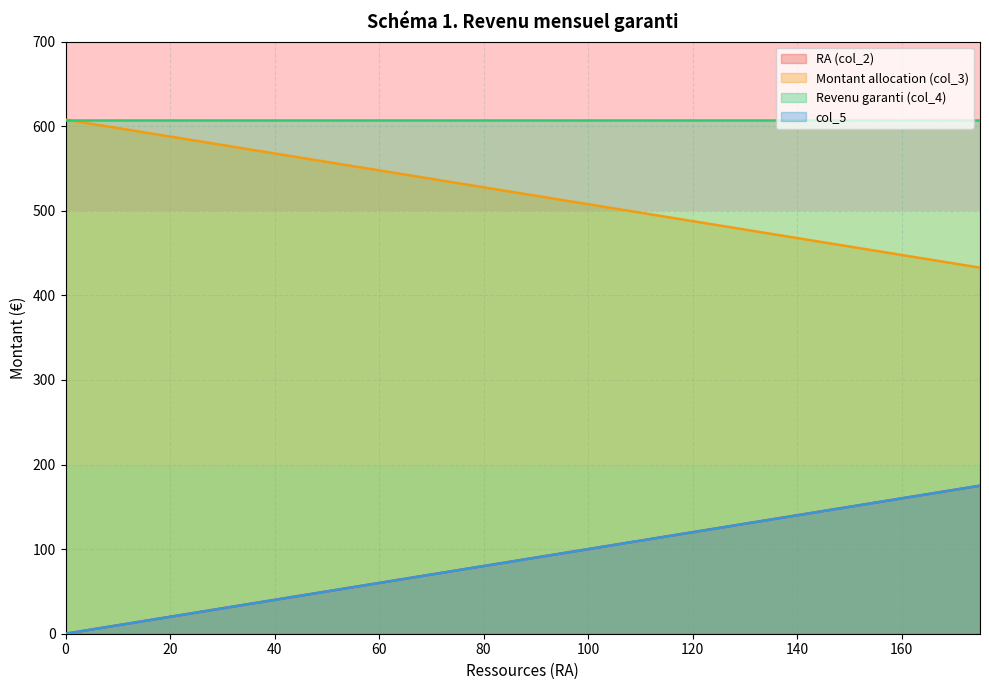

True or false: RA (col_2) and col_5 cross at least once.

False